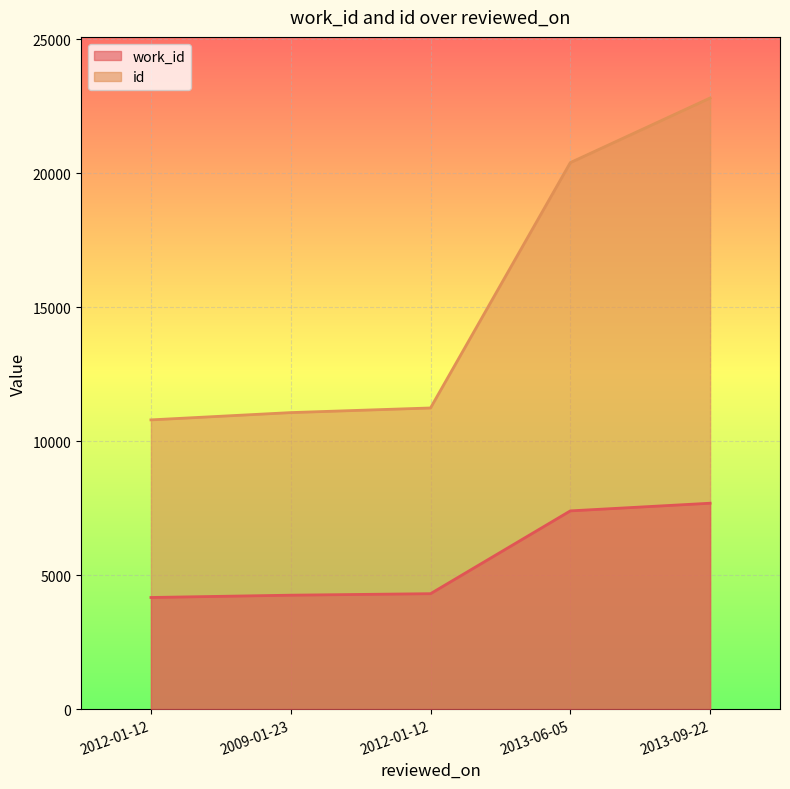

List the series in order of their overall mean, lowest first.

work_id, id